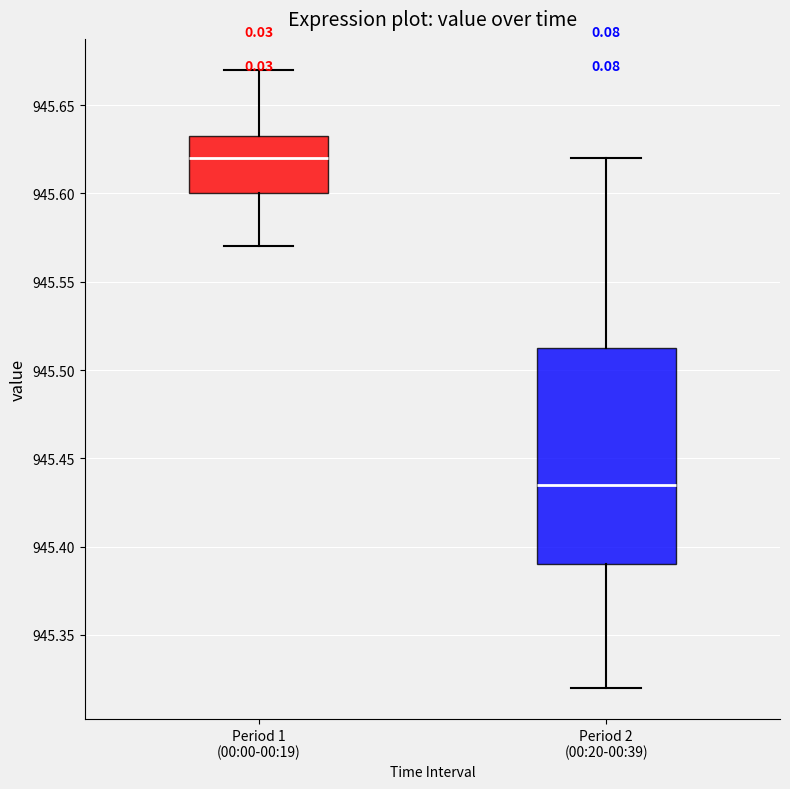

Reading left to right, transcribe this box plot: for each box, give where its median line is, the range the box spans, and where its two whiskers end, as read against the y-axis. The values are not printed on the chart, so give them approximately, as read against the axis.

Period 1 (00:00-00:19): median 945.620, box 945.600 to 945.635, whiskers 945.570 to 945.670
Period 2 (00:20-00:39): median 945.435, box 945.390 to 945.515, whiskers 945.320 to 945.620